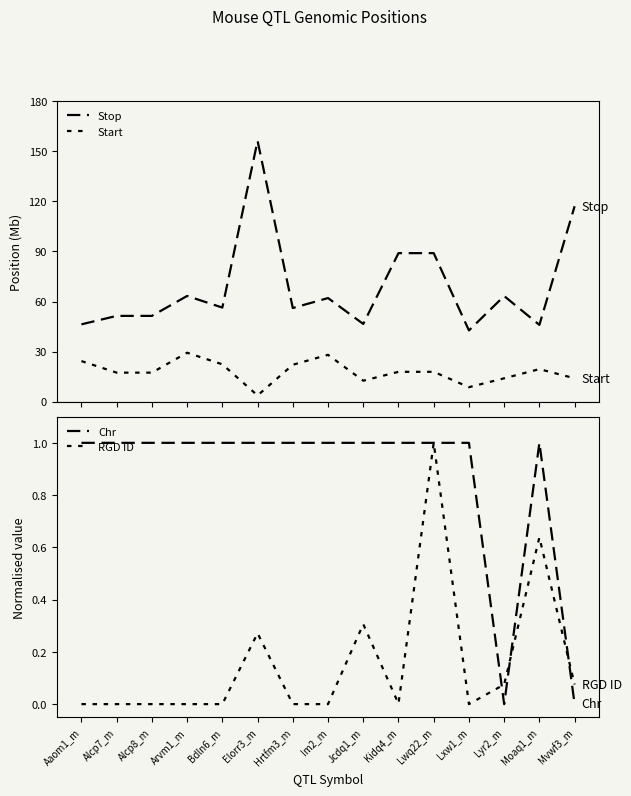

Which series has the largest range (max minus min)?

Stop